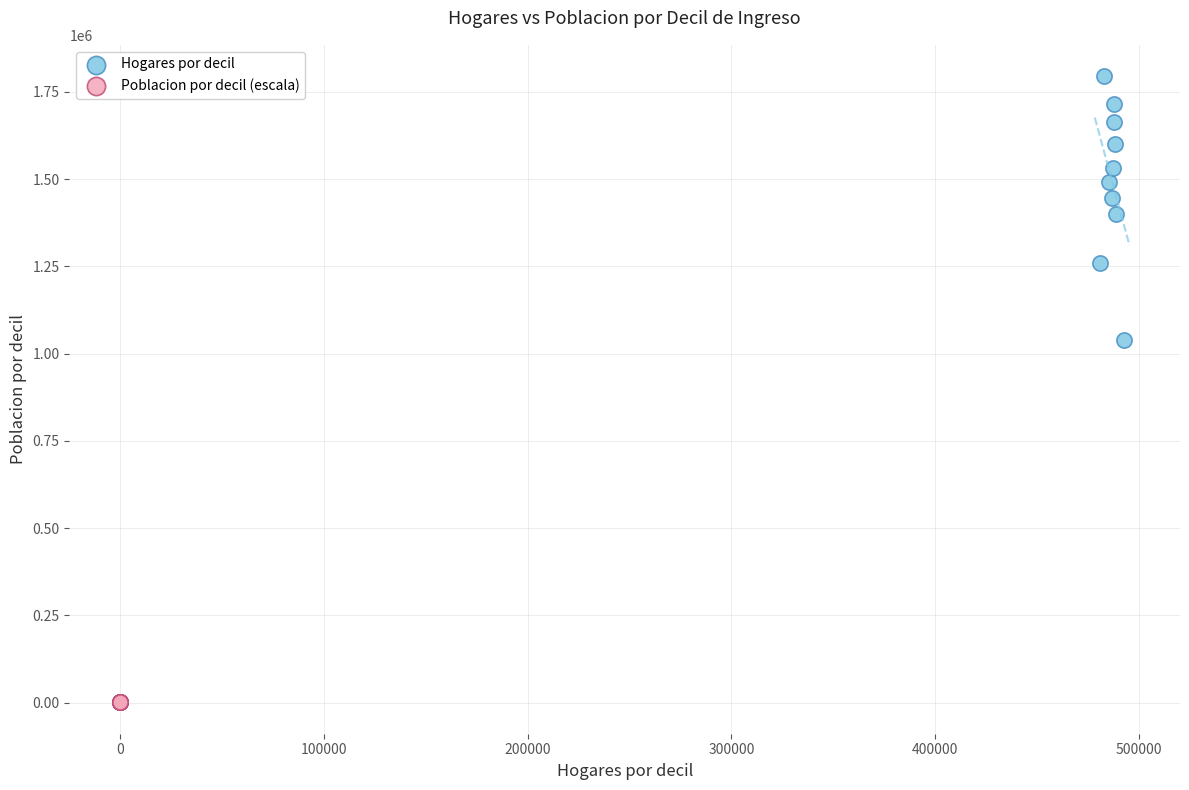

Which series contains the highest Y value?

Hogares por decil